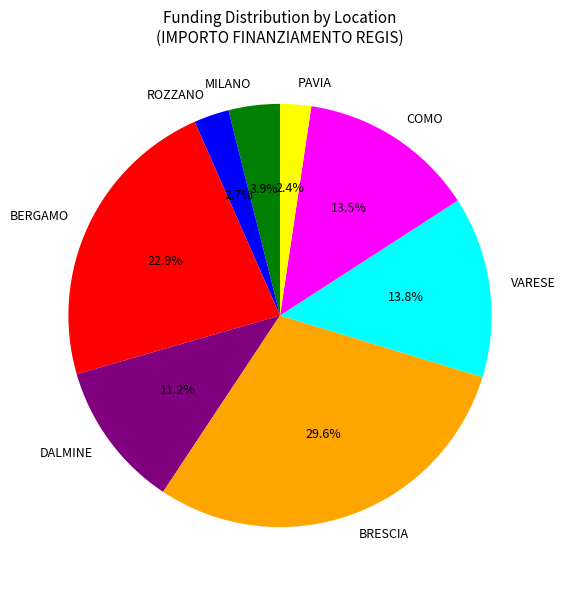

Is MILANO the majority of the pie?

No